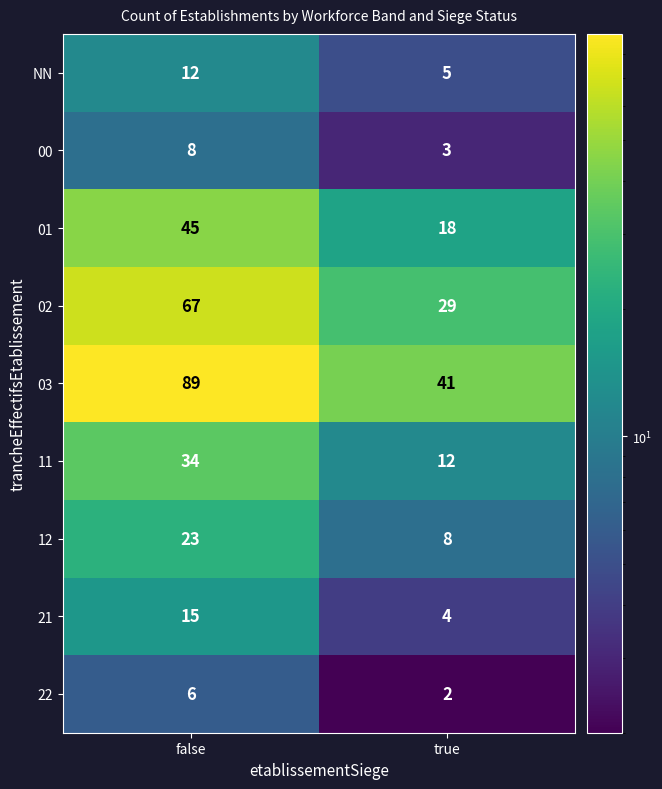

Which label corresponds to the largest value in the chart?

false